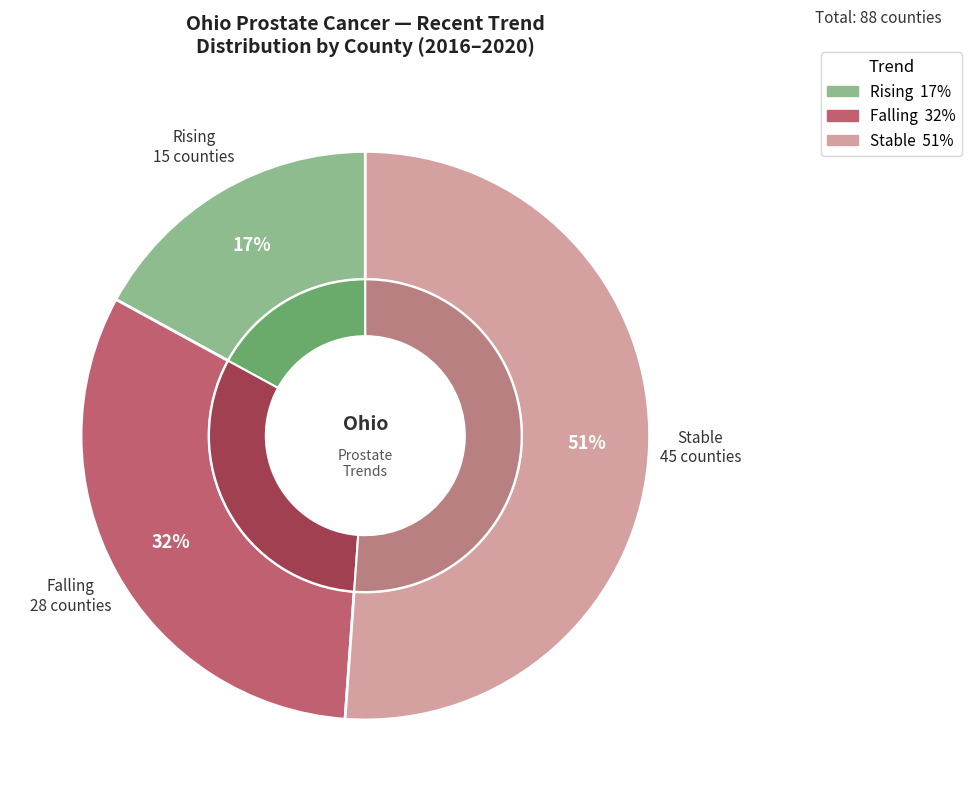

How many segments does this pie chart have?

3